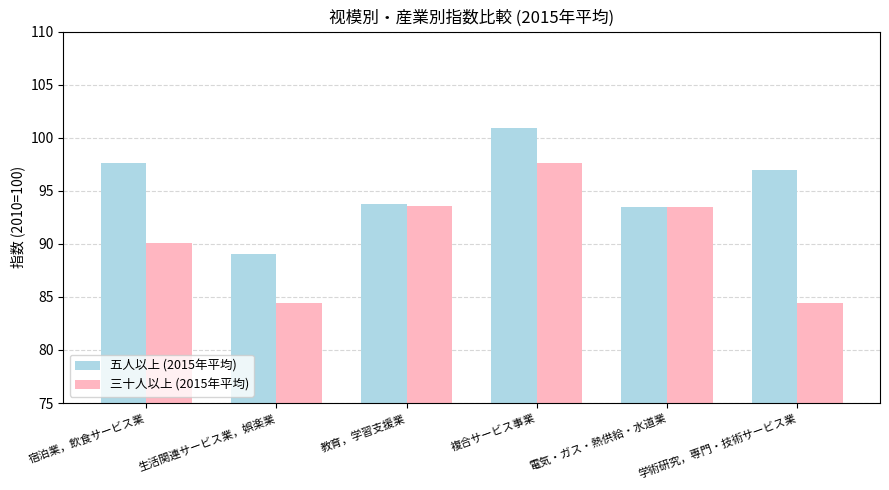

What is the label of the 4th bar from the right?

教育，学習支援業